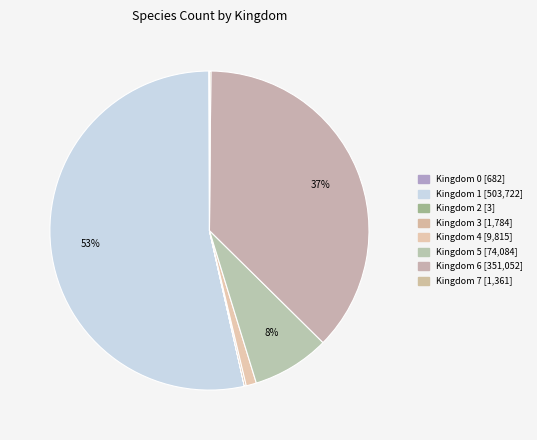

Which slice represents more than half of the pie?

1